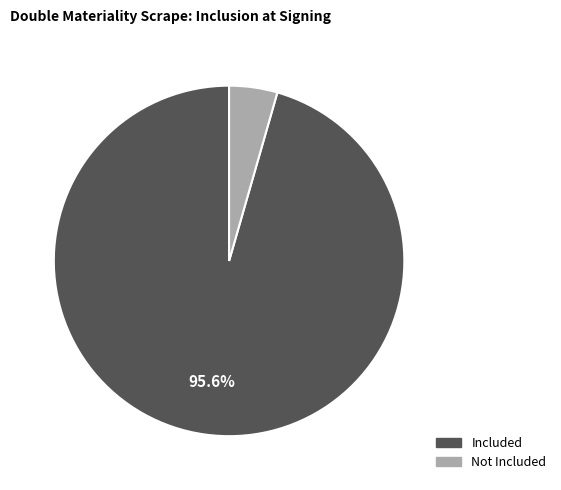

How many slices are in this pie chart?

2